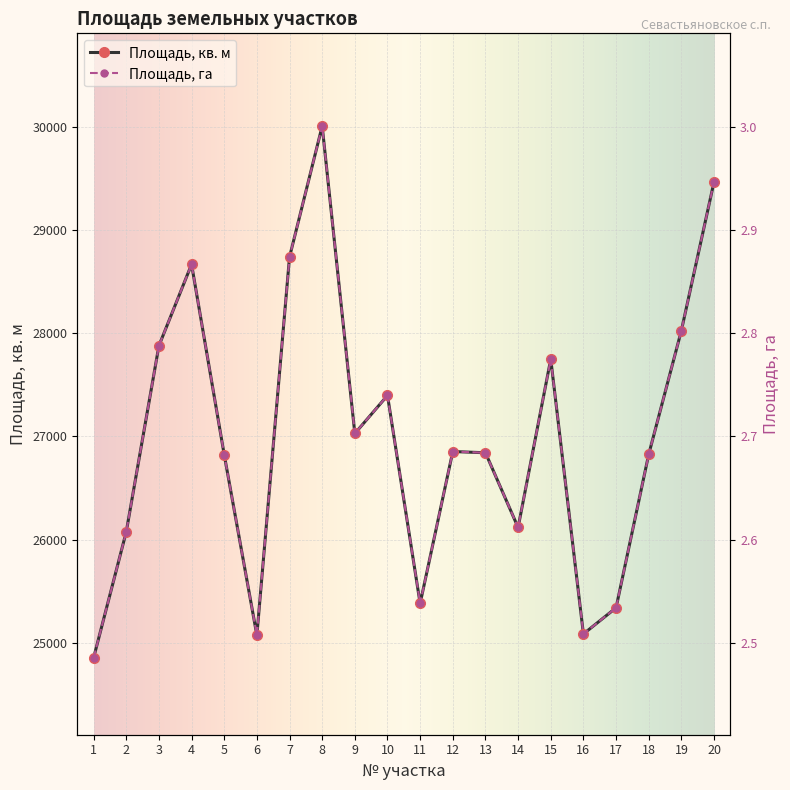

Reading left to right, what are all the values shown in this chart?

Площадь, кв. м: 24852.0	26075.0	27880.0	28670.0	26823.0	25072.0	28741.0	30011.0	27029.0	27398.0	25380.0	26854.0	26842.0	26117.0	27750.0	25084.0	25338.0	26826.0	28027.0	29470.0
Площадь, га: 2.5	2.6	2.8	2.9	2.7	2.5	2.9	3.0	2.7	2.7	2.5	2.7	2.7	2.6	2.8	2.5	2.5	2.7	2.8	2.9